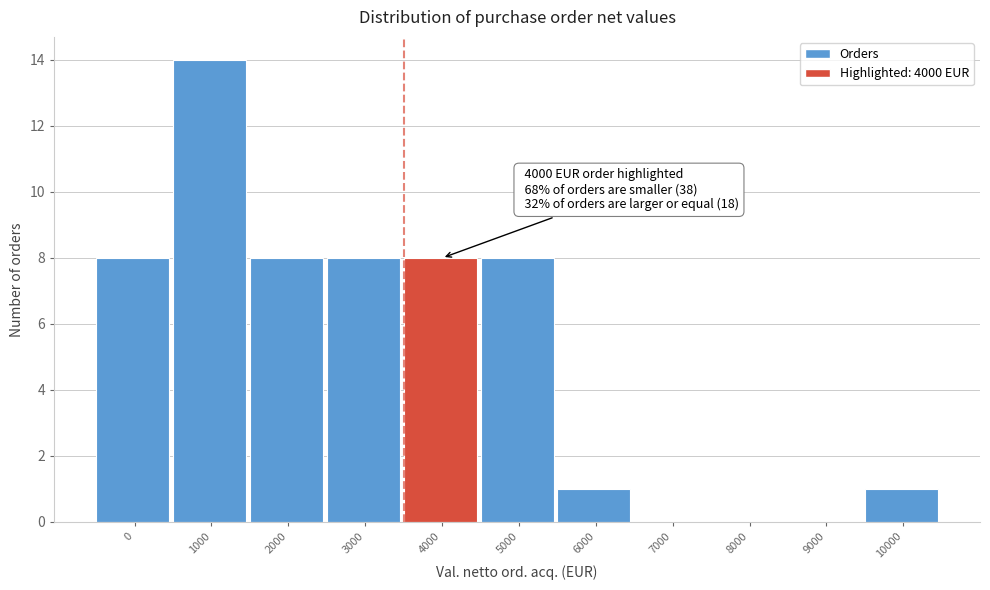

Reading right to left, transcribe all the data shown in this chart.

10000=1	9000=0	8000=0	7000=0	6000=1	5000=8	4000=8	3000=8	2000=8	1000=14	0=8